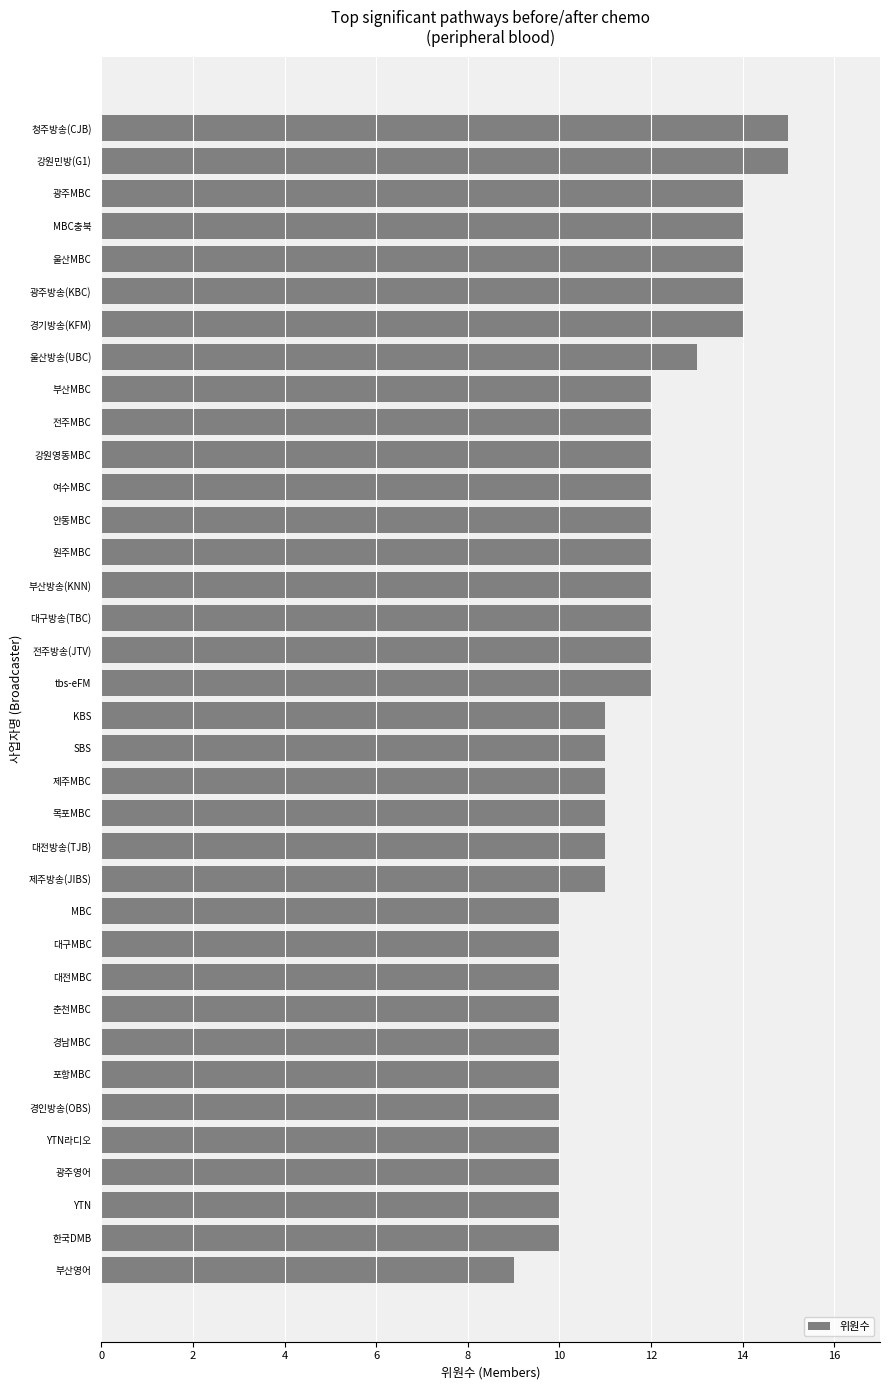

The value at 대구방송(TBC) is 3. True or false?

False